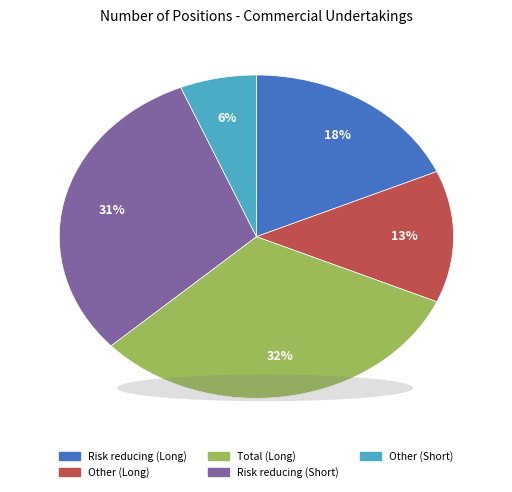

What percentage is the Other (Long) slice, to the nearest percent?

13%